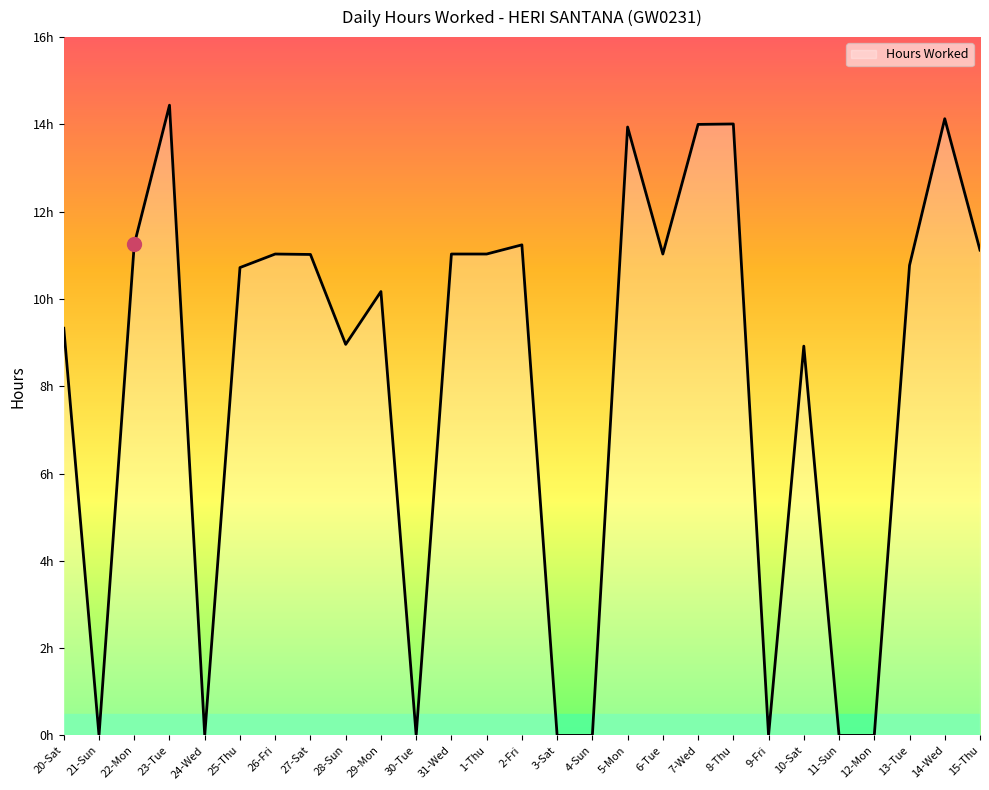

How many points are higher than both their immediate neighbors (excluding endpoints)?

8